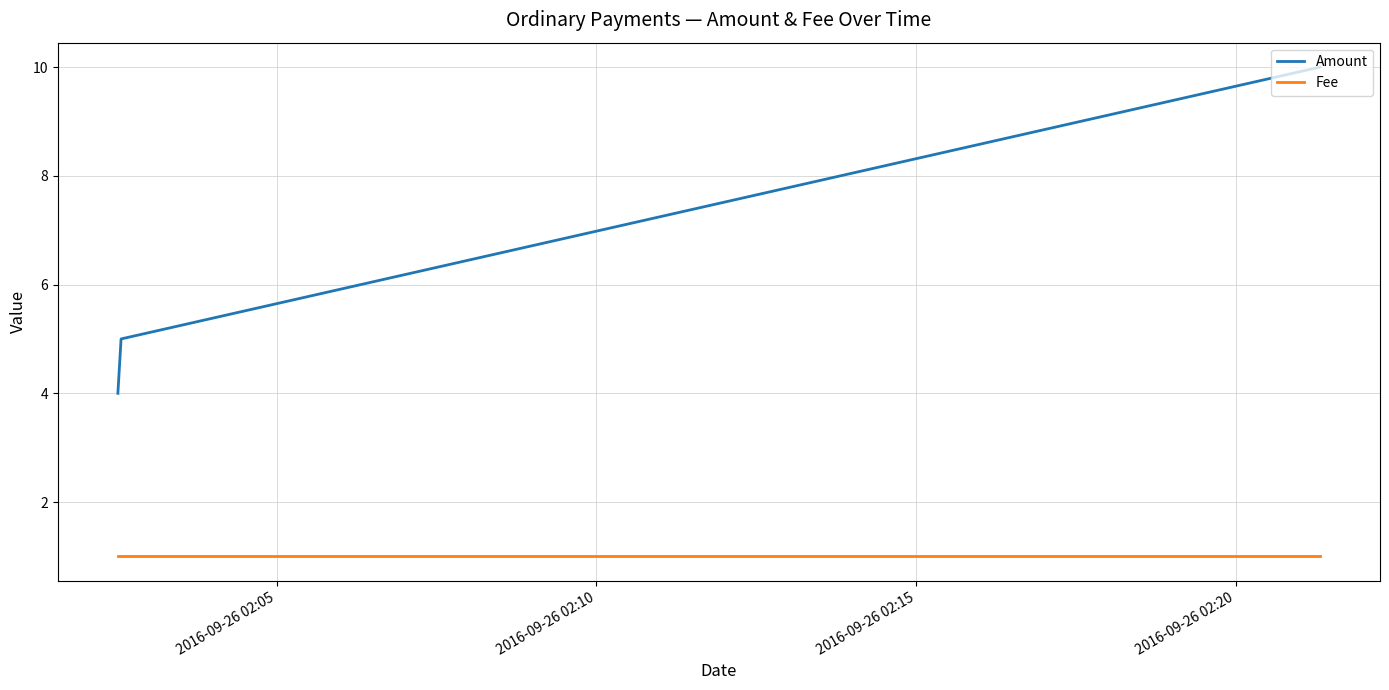

Rank the series by their maximum value, from highest to lowest.

Amount, Fee